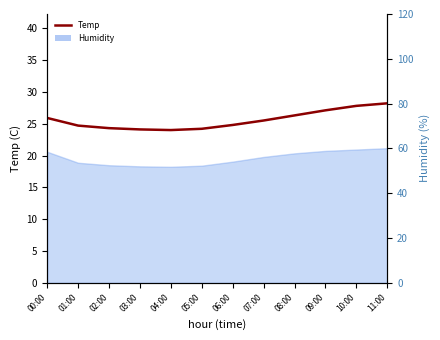

List the labels in order of value, largest first.

11:00, 10:00, 09:00, 08:00, 00:00, 07:00, 06:00, 01:00, 02:00, 05:00, 03:00, 04:00